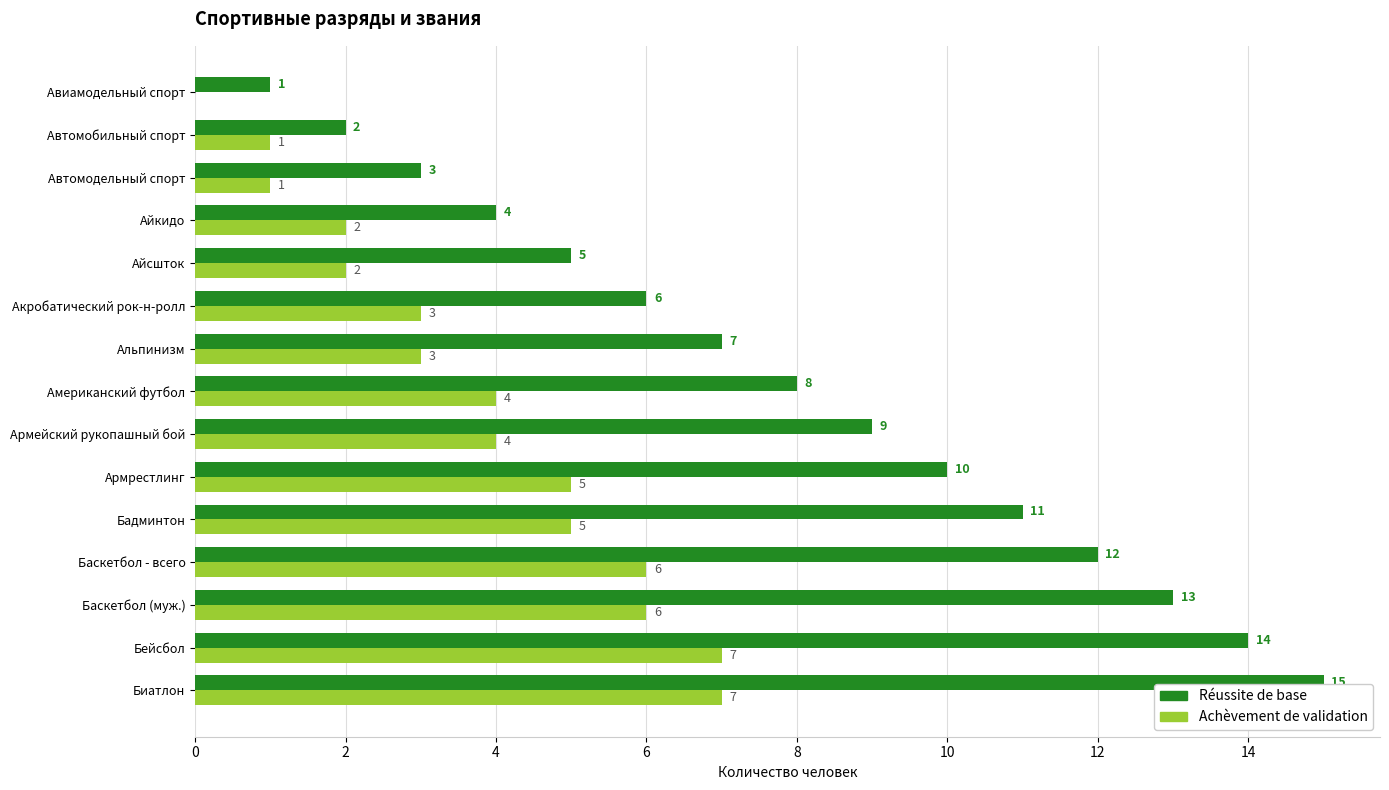

What is the total value across all series at Автомобильный спорт?

3